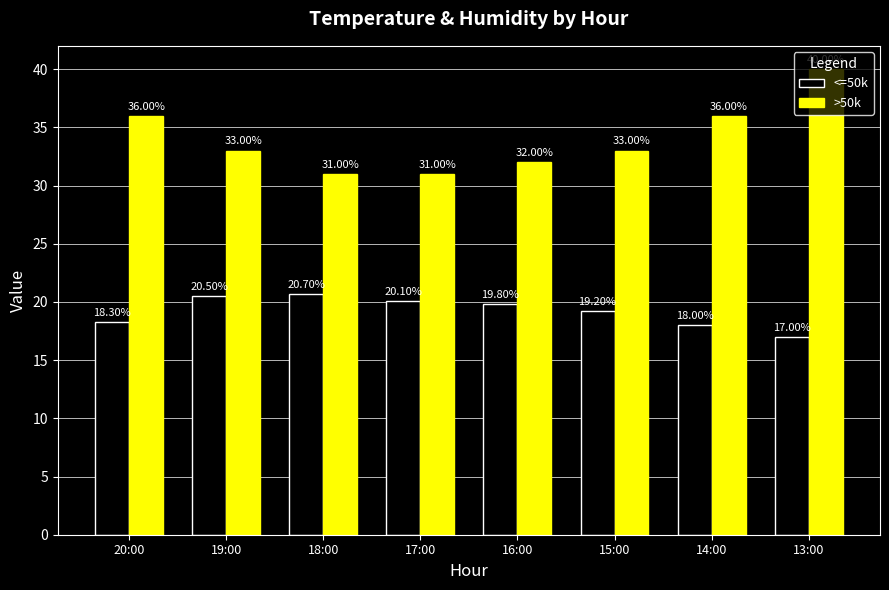

What is the approximate value of <=50k at 17:00?

20.1